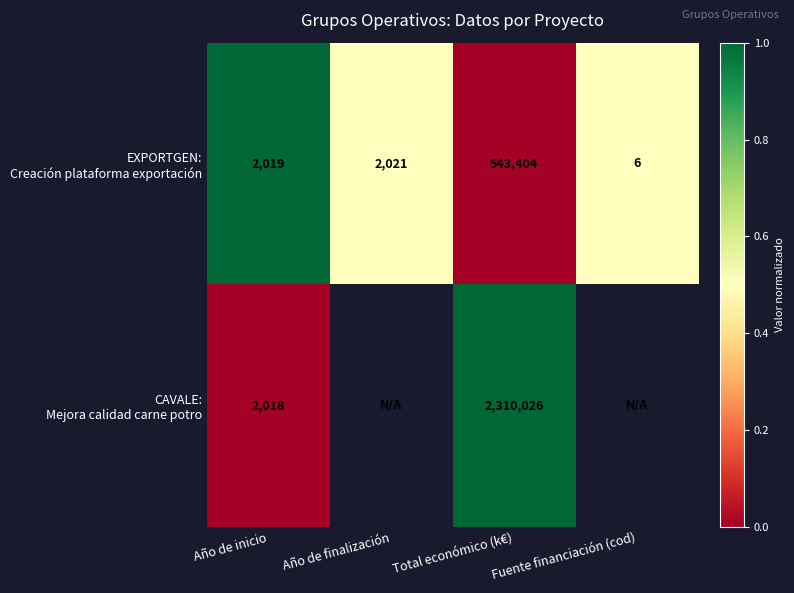

What is the total value across all series at Total económico (k€)?

2853430.0